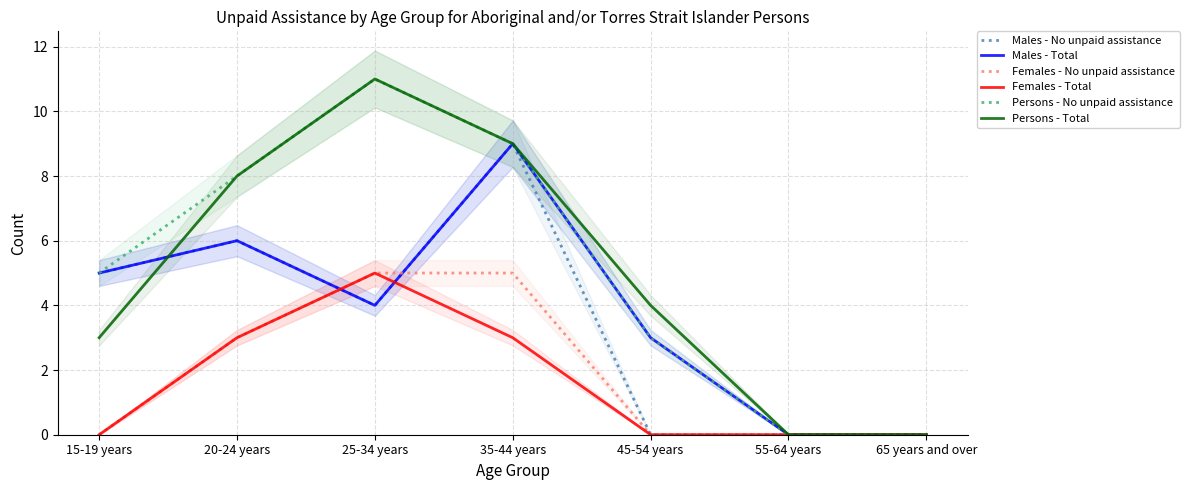

What is the label of the 1st point from the right?

65 years and over